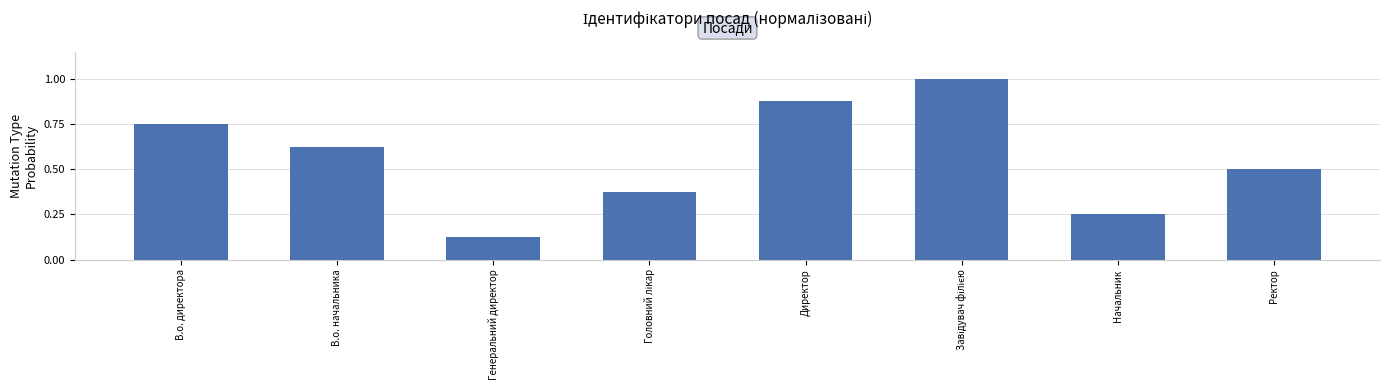

Where is the data nearest to the value 0?

Генеральний директор